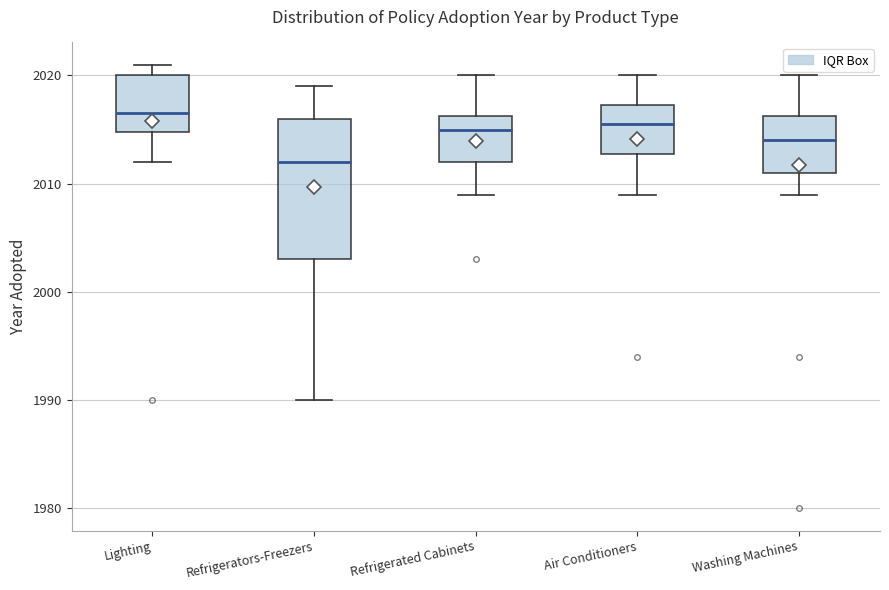

Which box has the highest median line?

Lighting